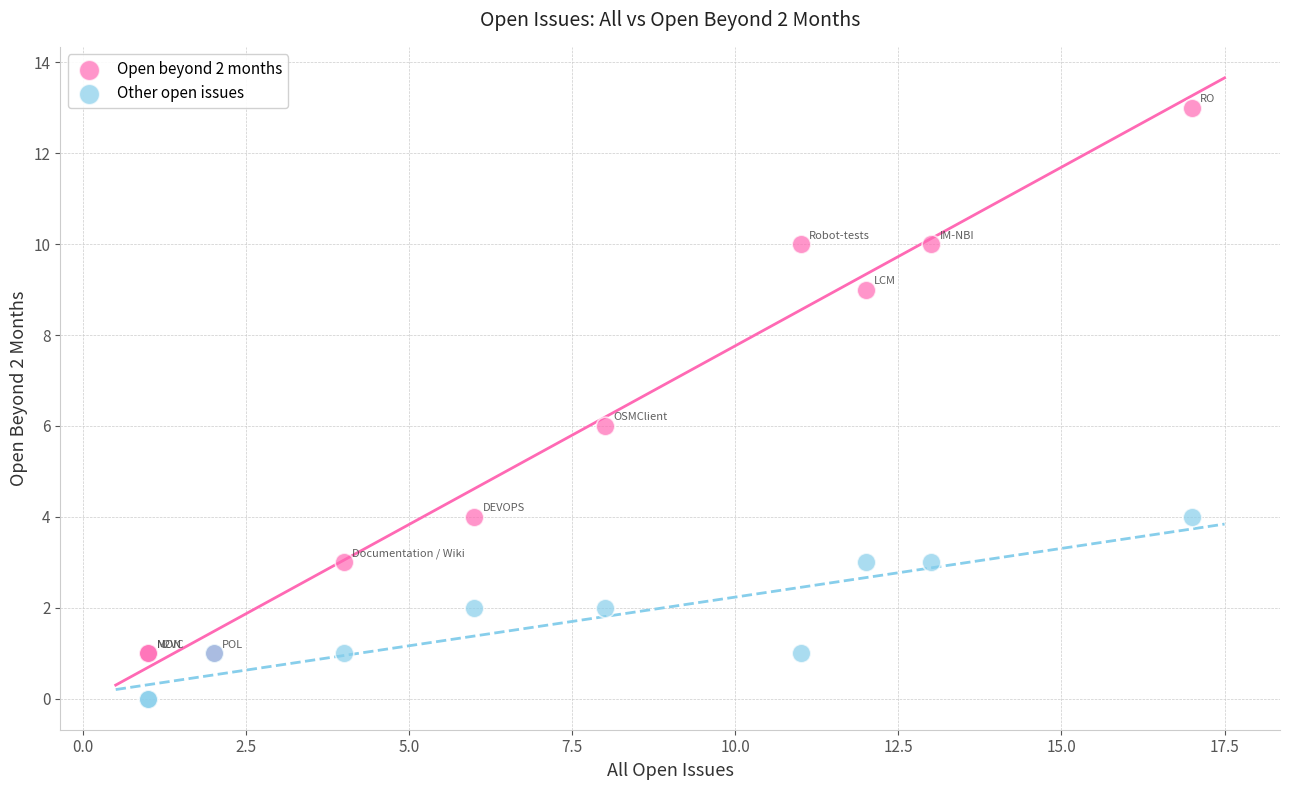

Which series contains the lowest Y value?

Other open issues